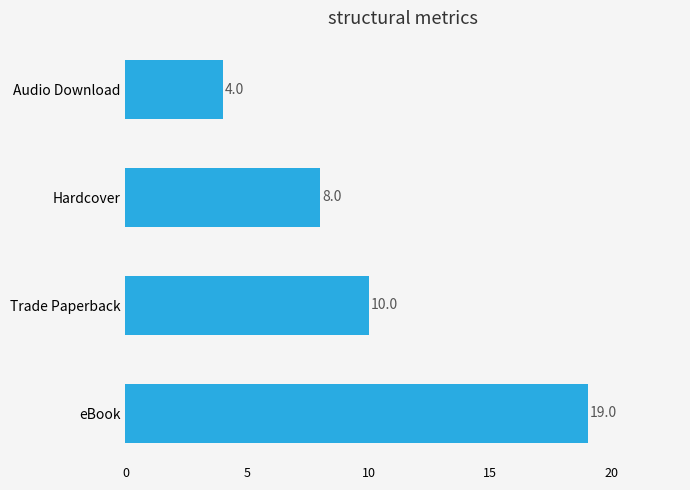

Does the chart contain any negative values?

No